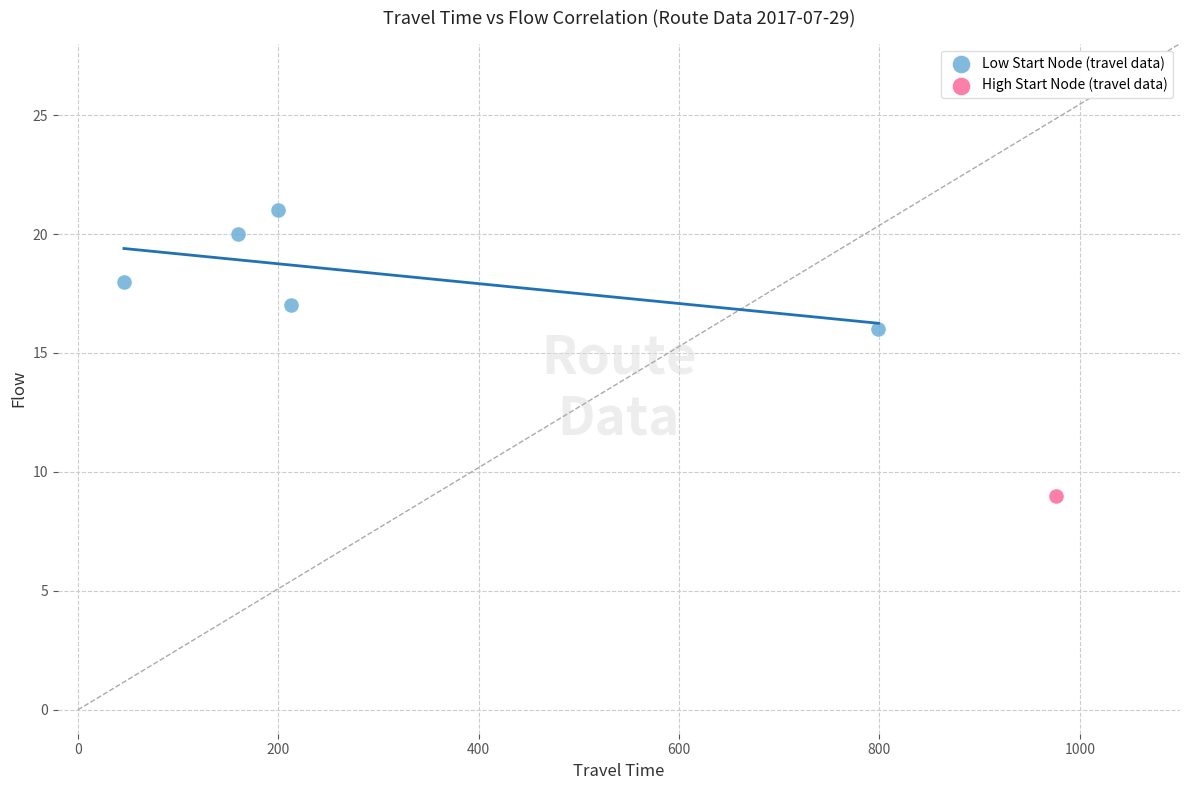

What are all the series names shown in the legend?

Low Start Node (travel data), High Start Node (travel data)